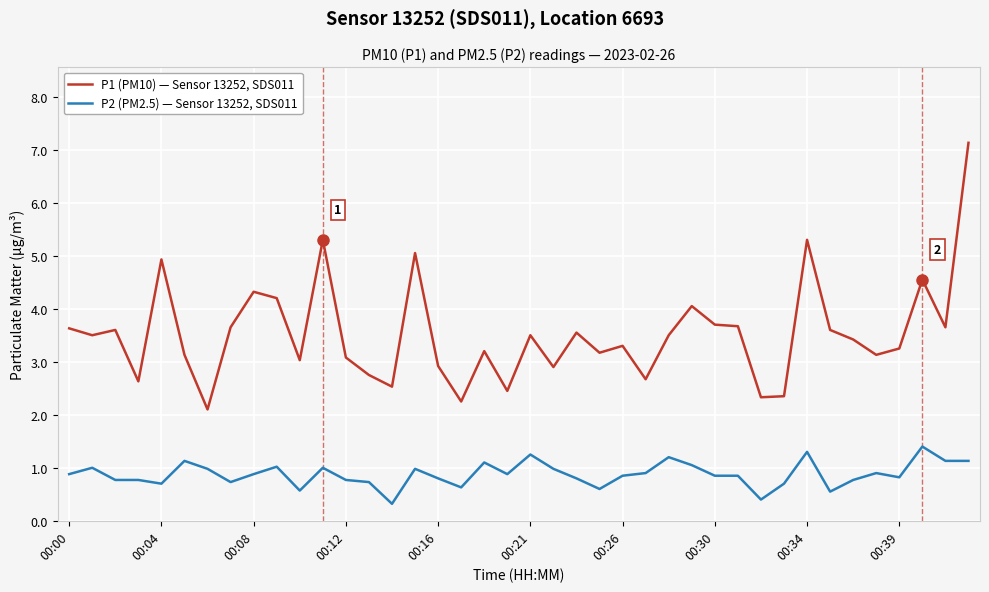

List the series in order of their peak value, lowest first.

P2 (PM2.5) — Sensor 13252, SDS011, P1 (PM10) — Sensor 13252, SDS011